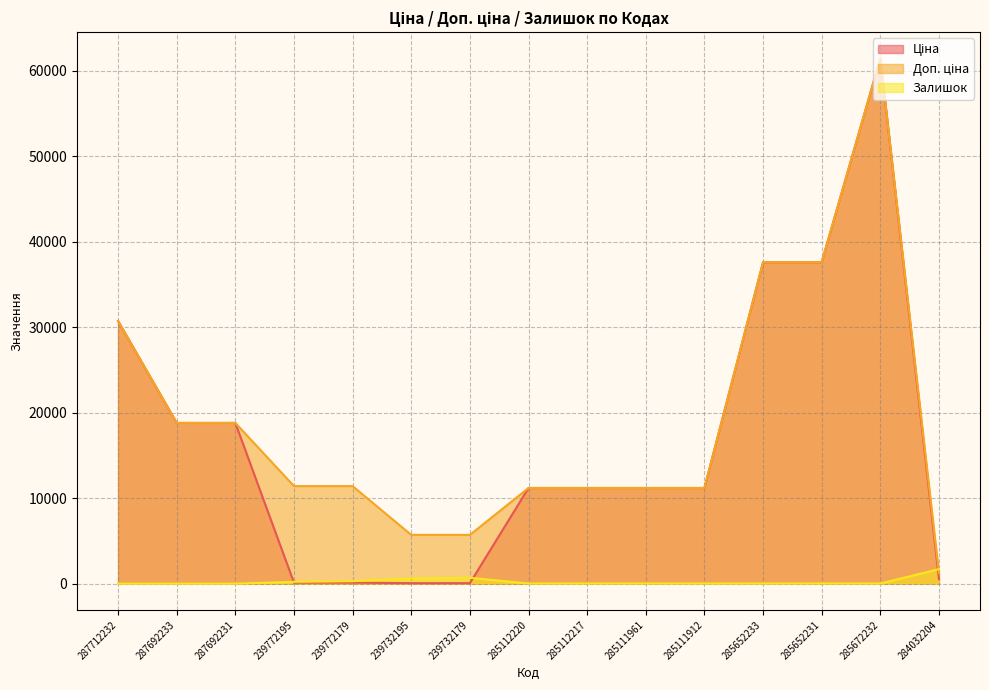

What is the total value across all series at 287692233?

37593.6